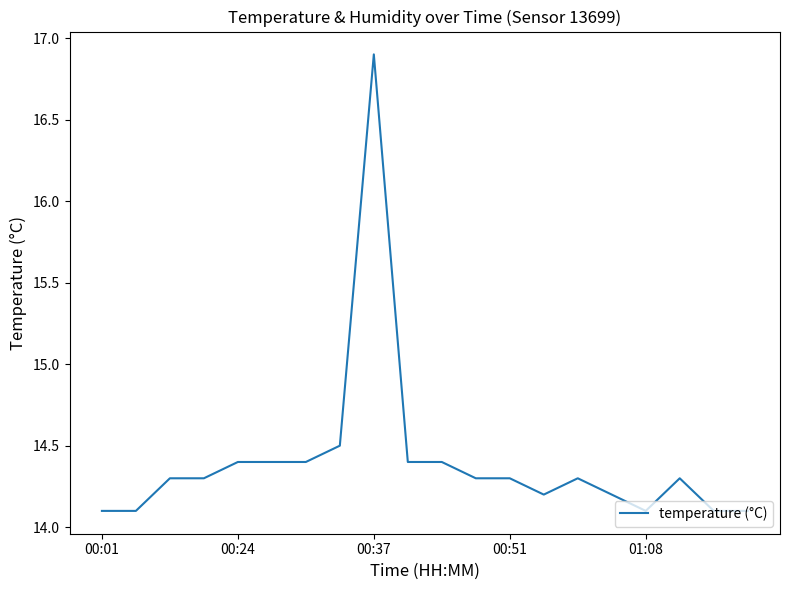

What is the greatest value displayed?

16.9